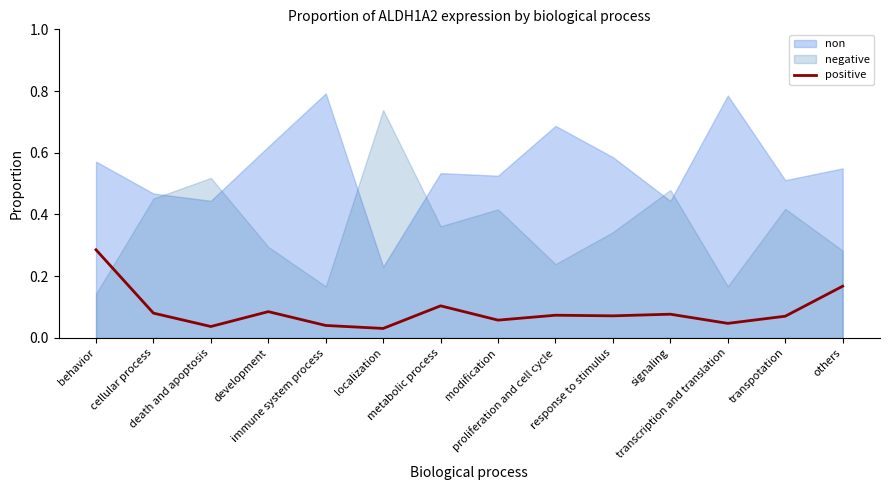

The value at development is 0.1. True or false?

False